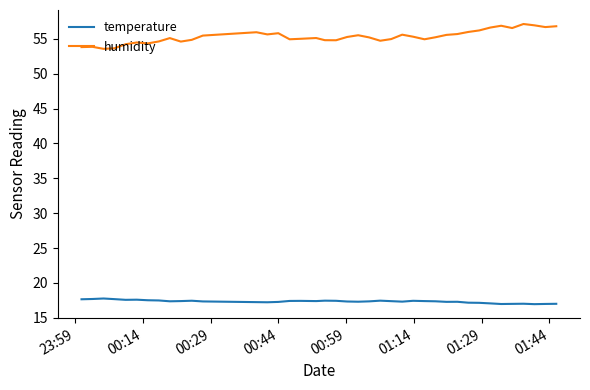

What are all the series names shown in the legend?

temperature, humidity